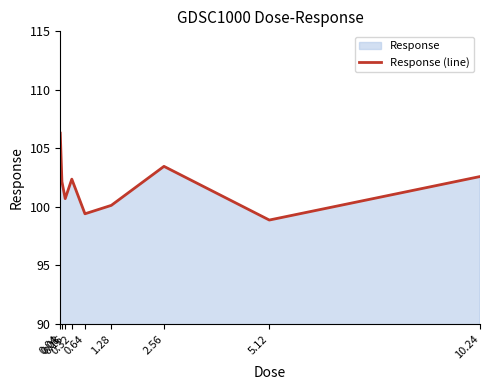

What is the change in value from 0.16 to 2.56?

+2.8